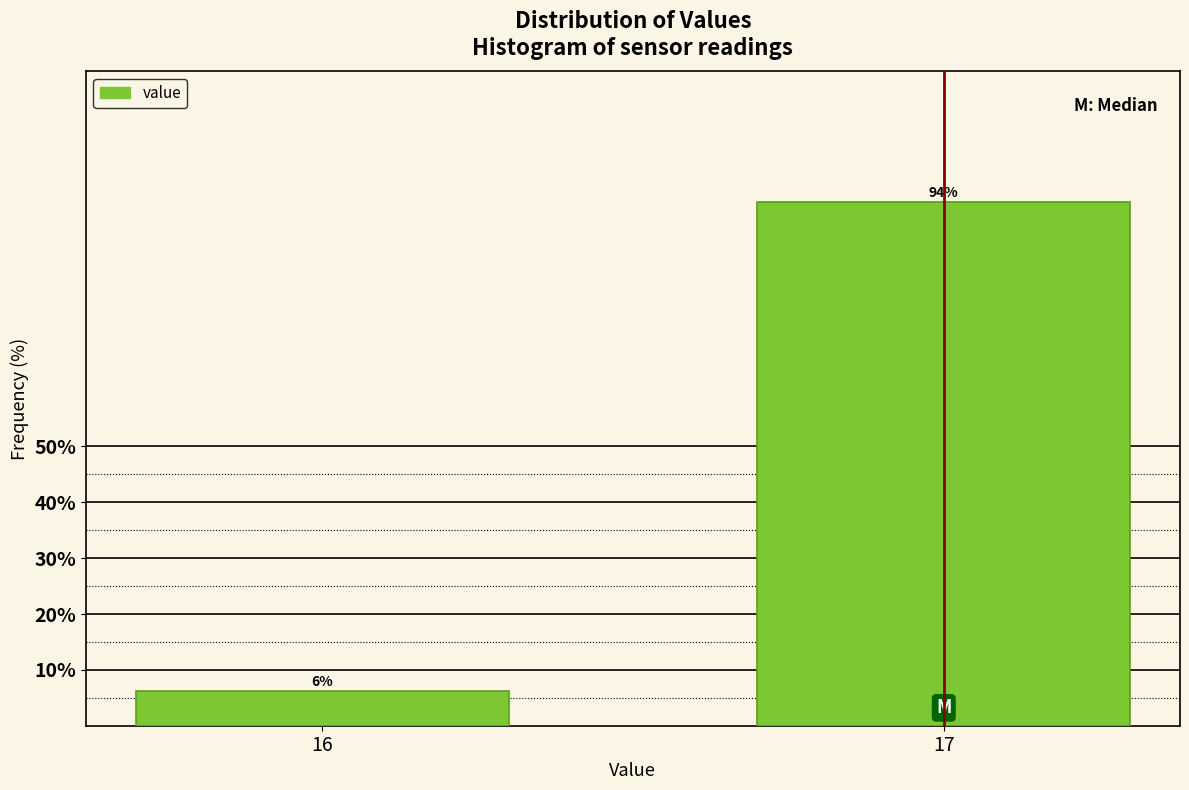

Is it true that the value at 17 is 41.9?

False